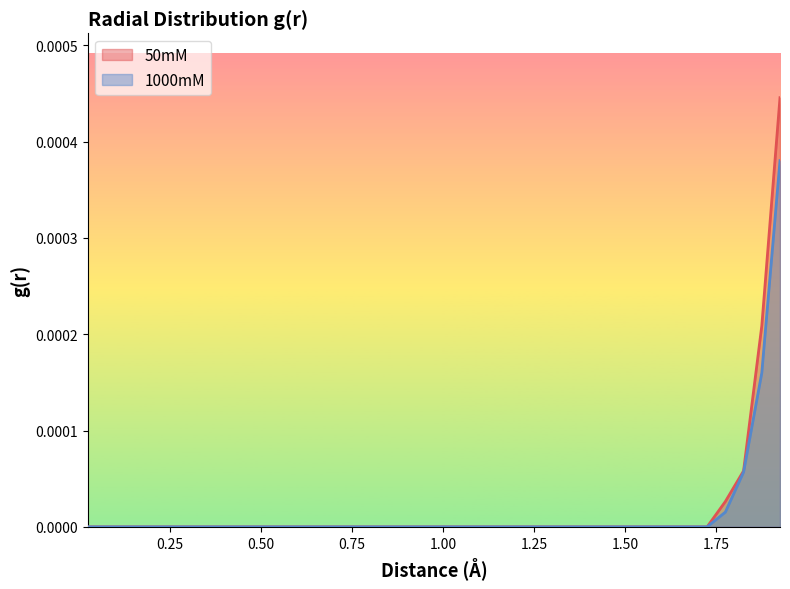

Which category has the lowest value across all series?

0.025